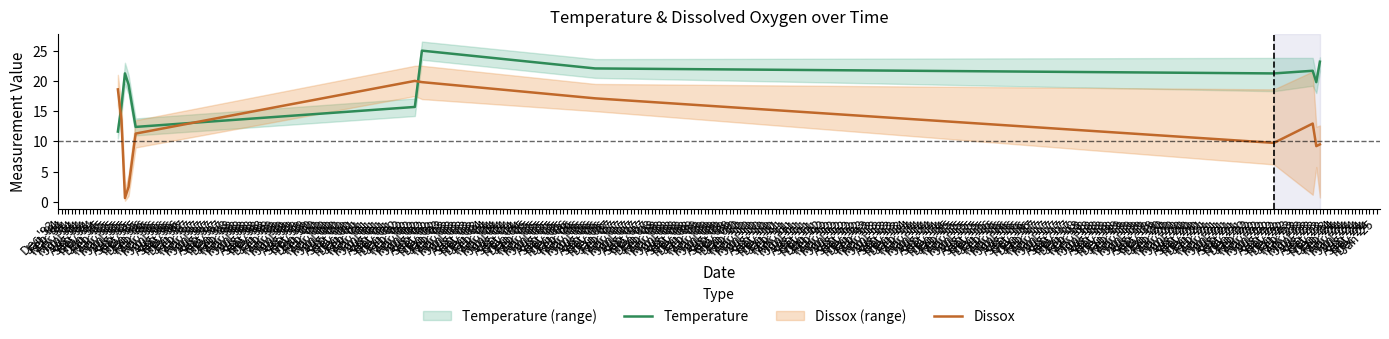

Which series has the largest total across all categories?

Temperature